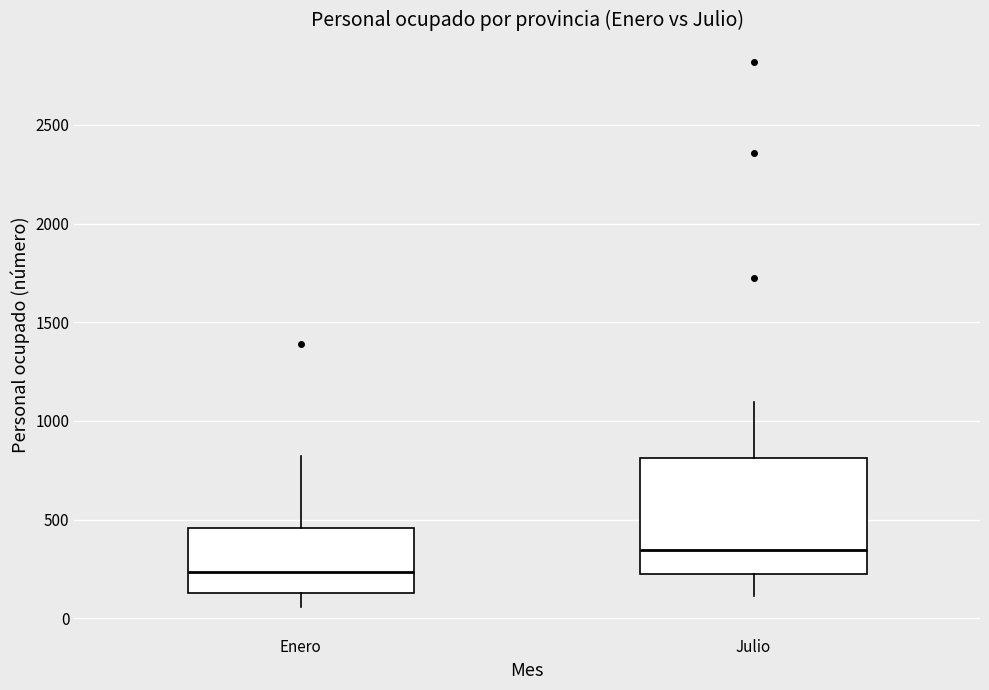

Which box's median line is the lowest?

Enero